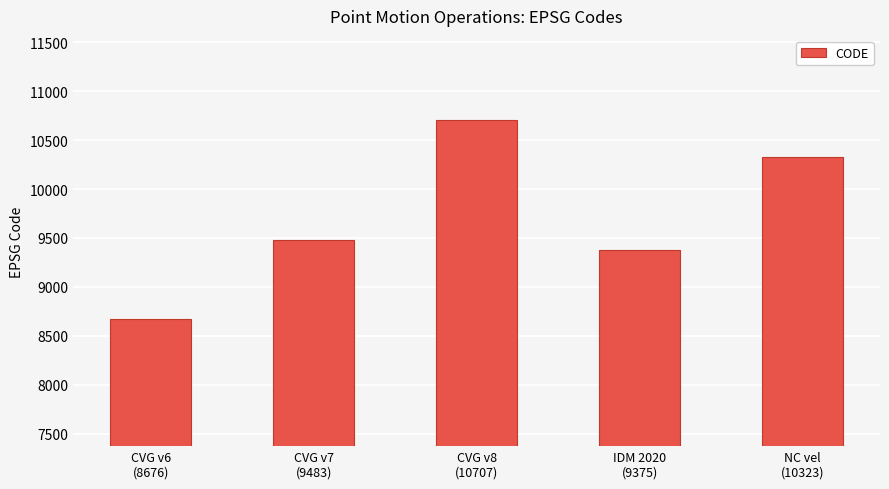

What position from the right is CVG v6
(8676)?

5